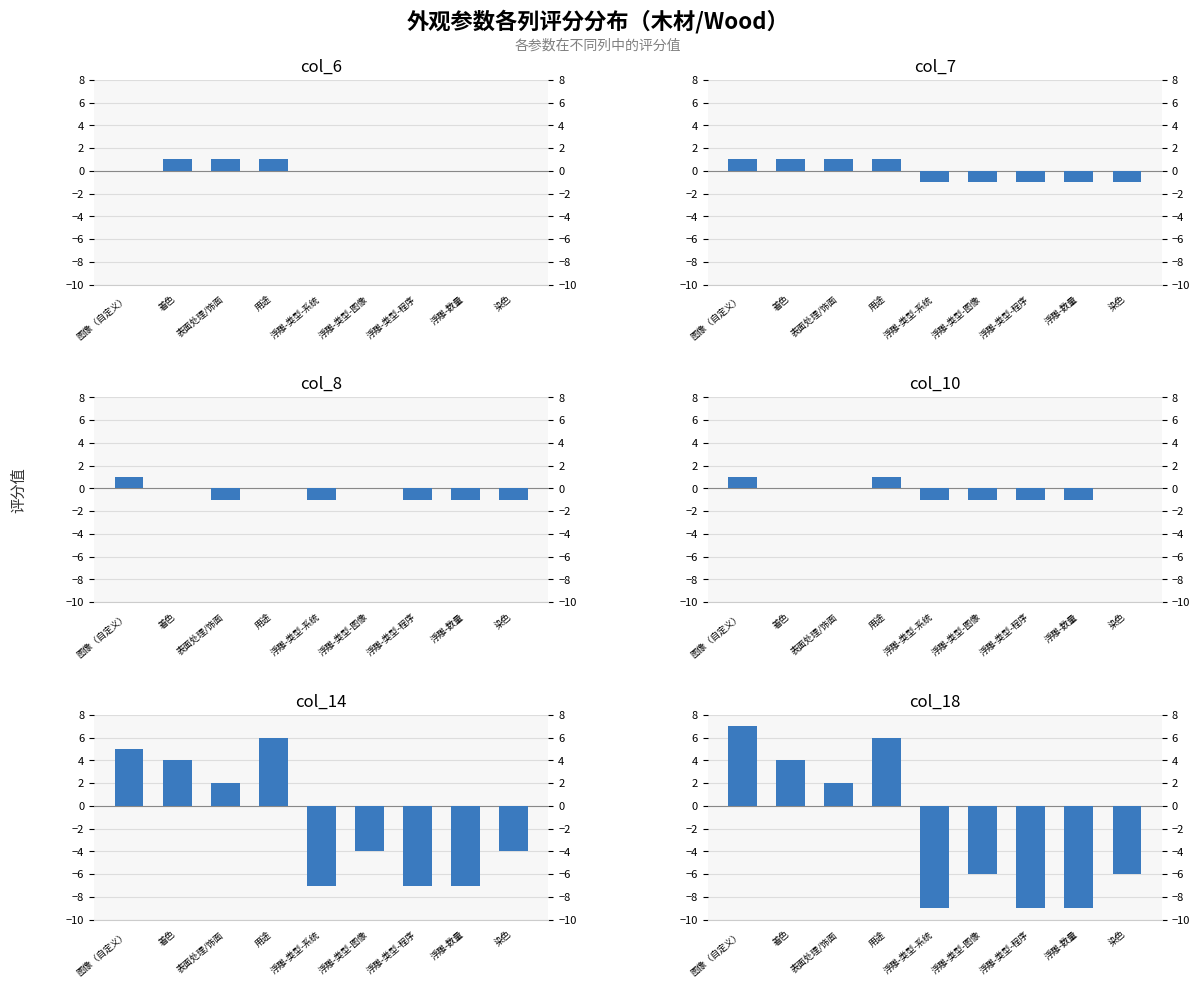

What is the smallest value displayed?

-9